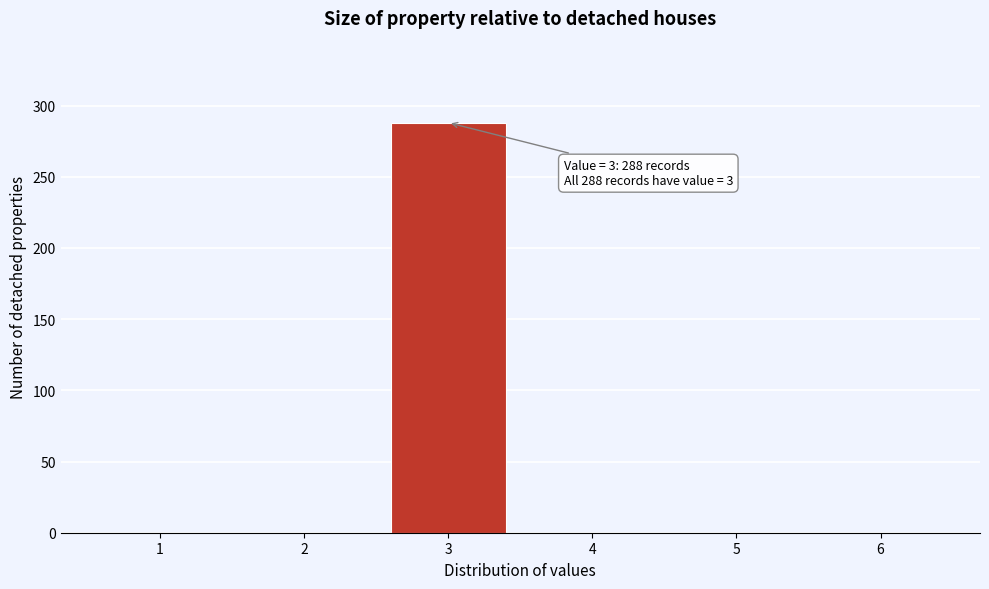

Which range on the x-axis has the tallest bar?

2.5 to 3.5